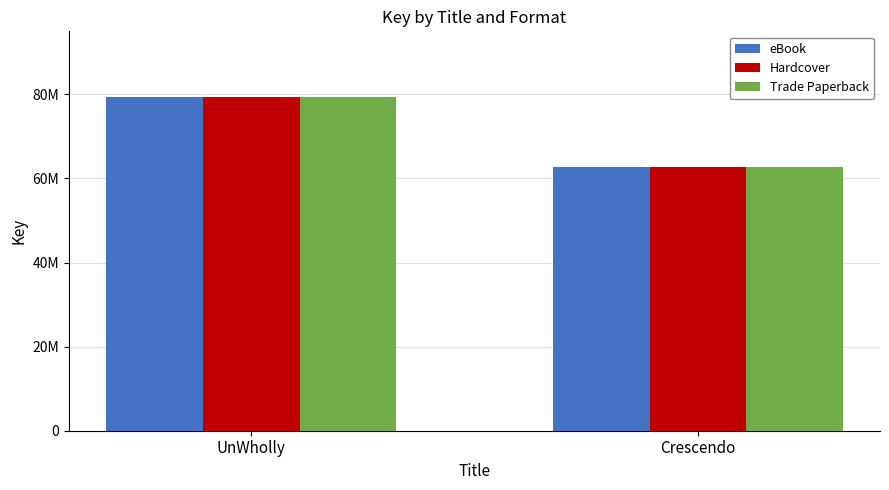

What is the label of the 1st bar from the right?

Crescendo